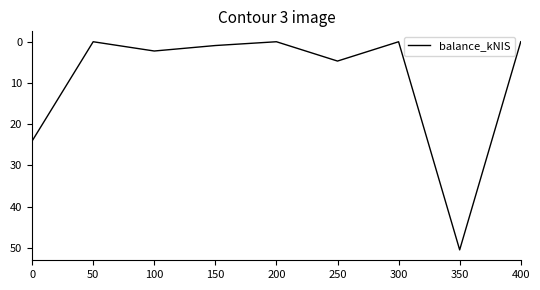

What is the change in value from 50 to 350?

+50.5